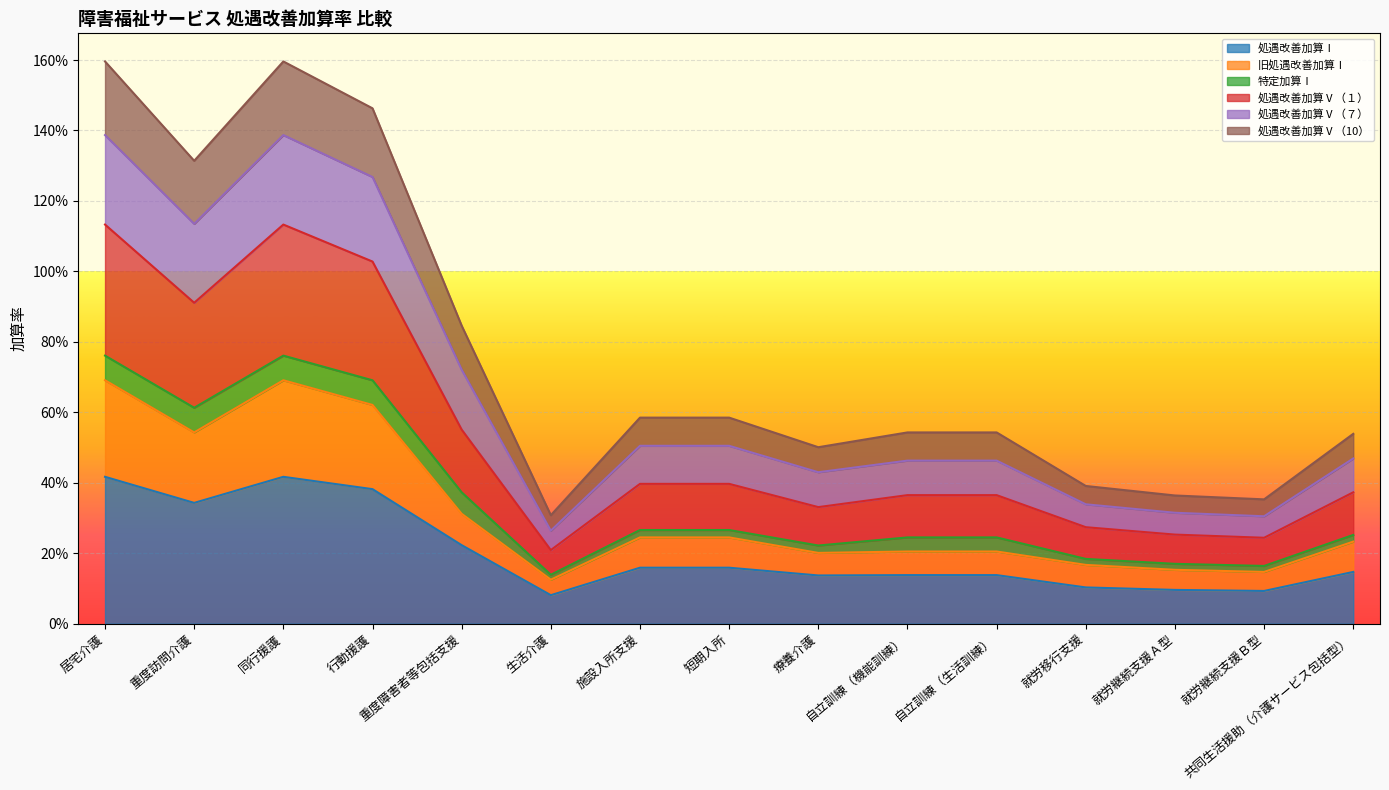

What are all the series names shown in the legend?

処遇改善加算Ⅰ, 旧処遇改善加算Ⅰ, 特定加算Ⅰ, 処遇改善加算Ⅴ（１）, 処遇改善加算Ⅴ（７）, 処遇改善加算Ⅴ（10）